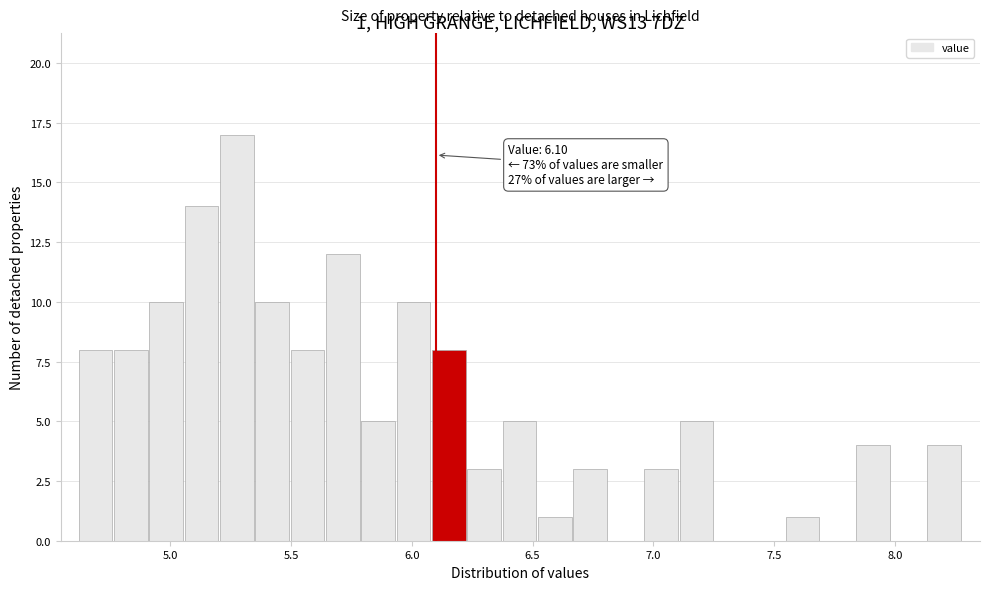

Read against the x-axis, roughly where is the centre of the tallest bar?

5.30